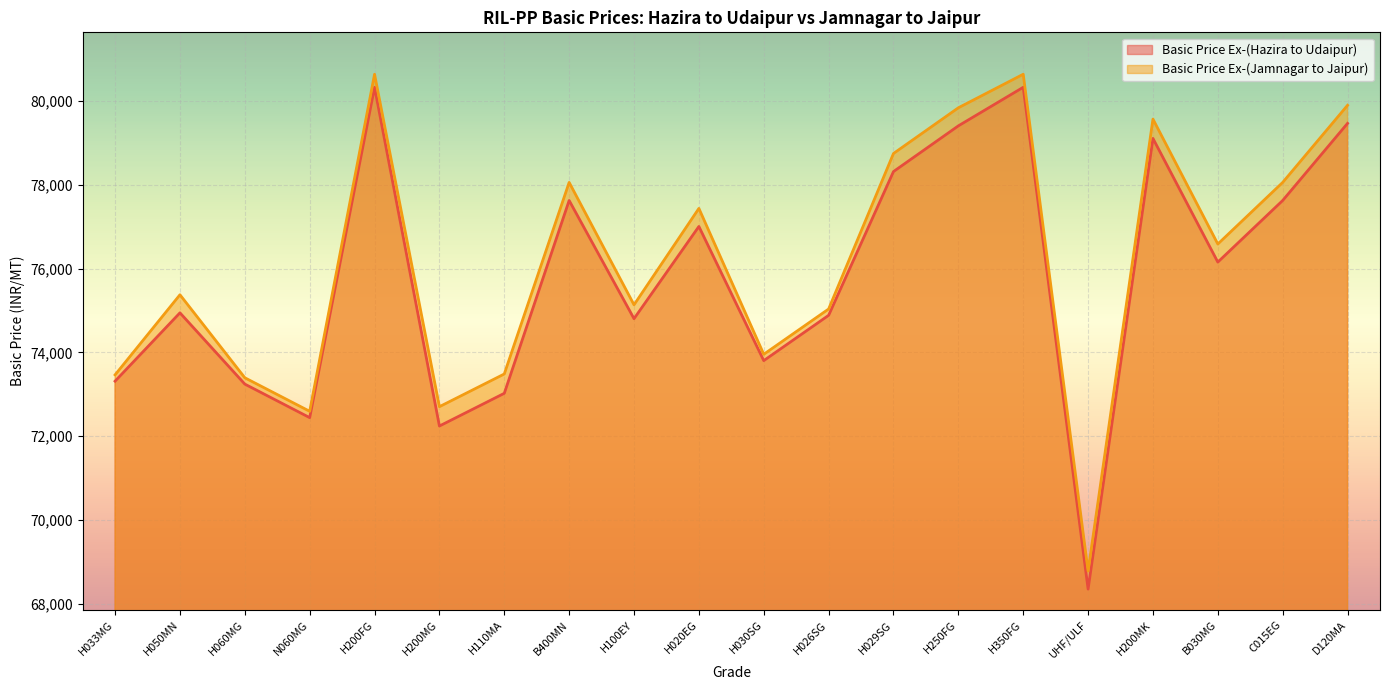

Count the number of data series in this chart.

2